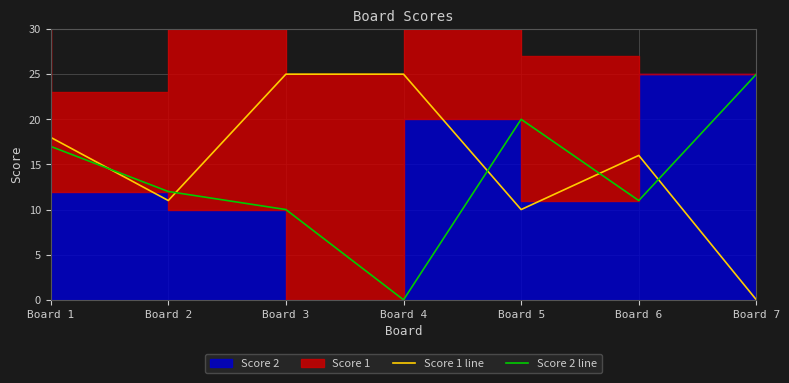

Which series has the widest spread of values?

Score 1 line